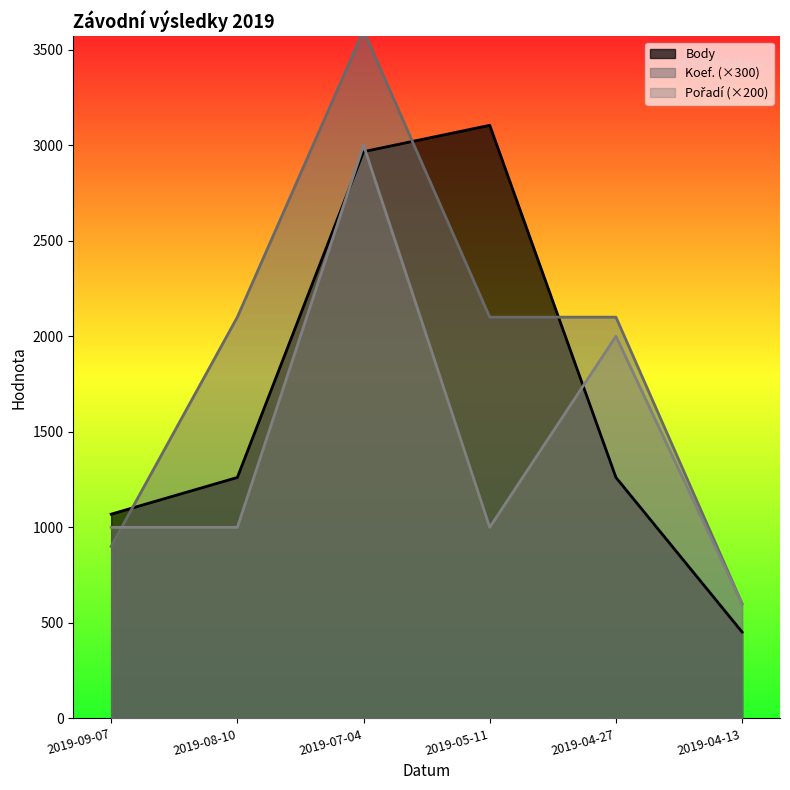

What position from the left is 2019-04-13?

6